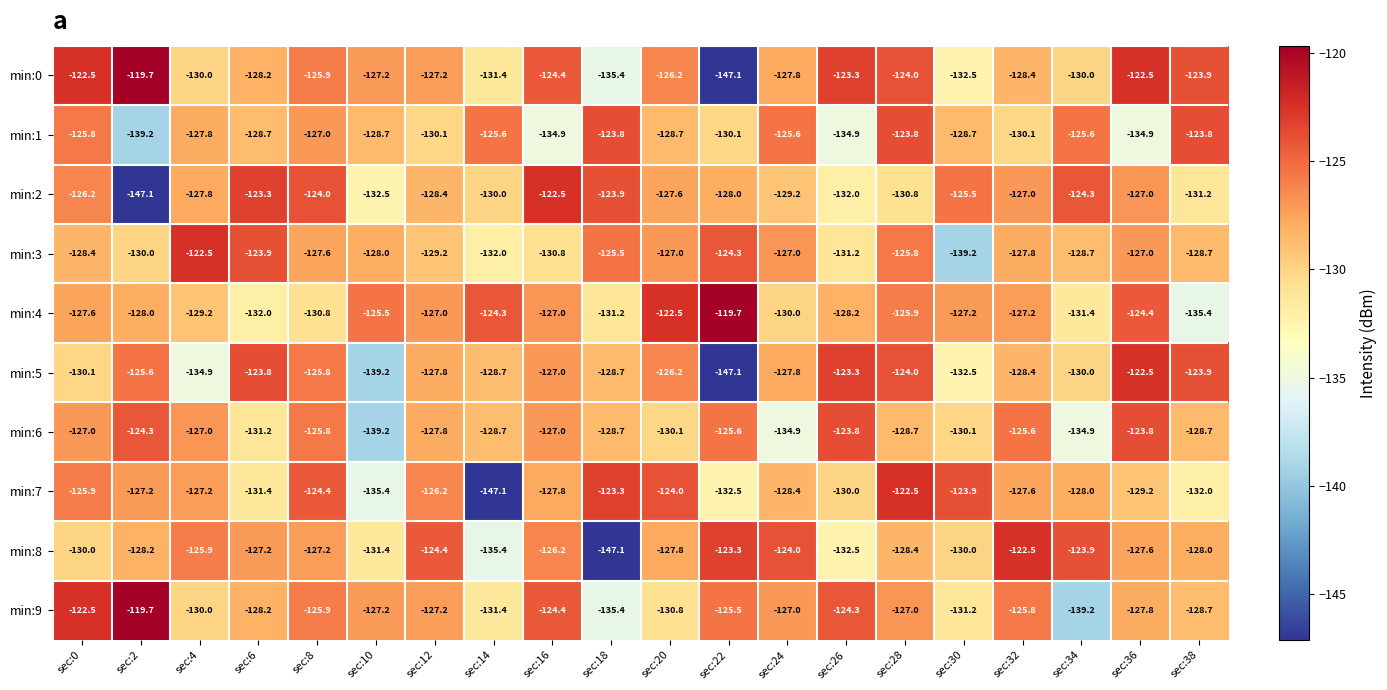

What is the total value across all series at sec:36?

-1266.7